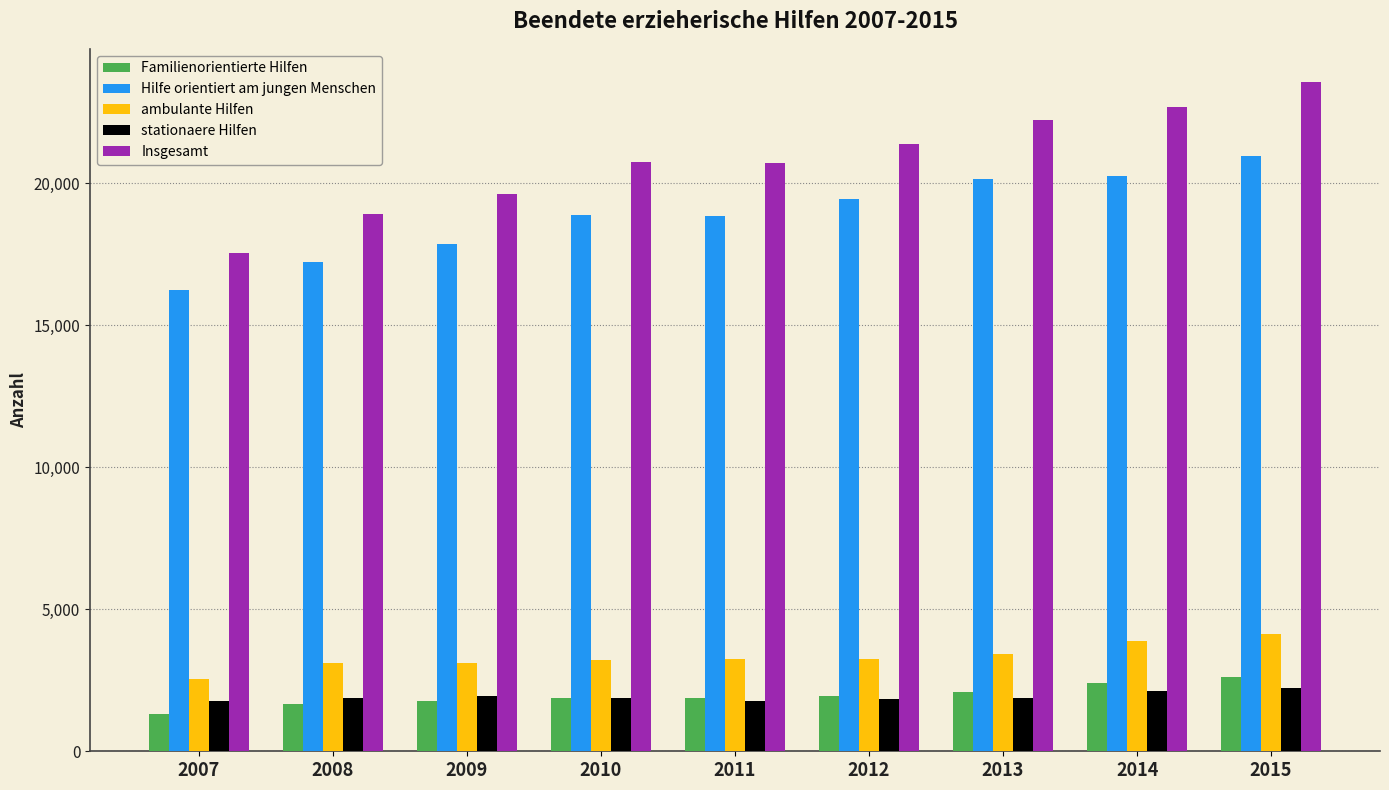

What is the difference between the highest and lowest values at 2007?

16240